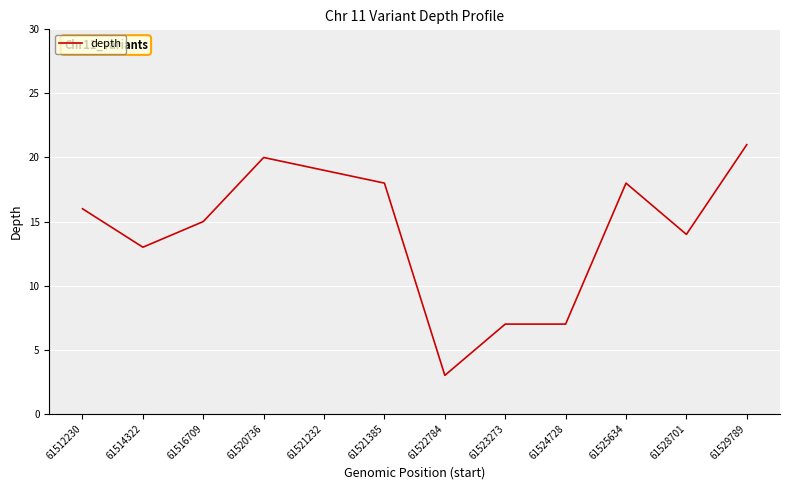

What is the maximum value shown in the chart?

21